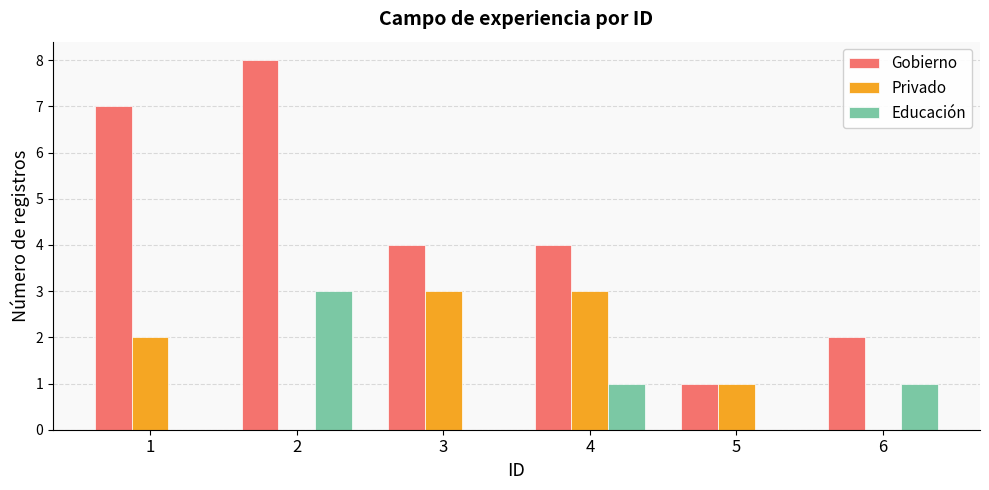

Which series changed the most between 2 and 4?

Gobierno